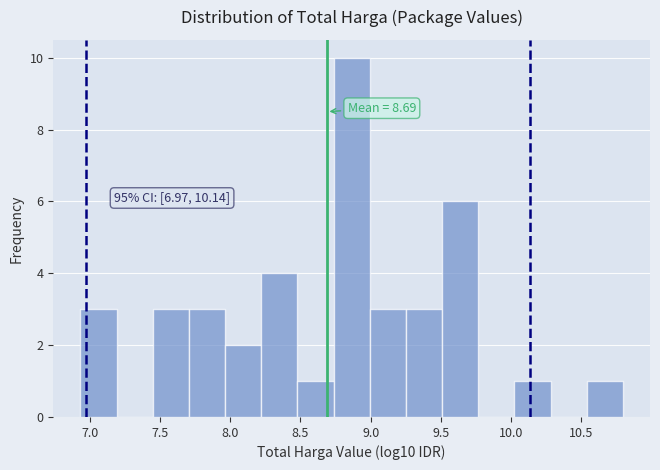

Which range on the x-axis has the tallest bar?

8.75 to 9.00